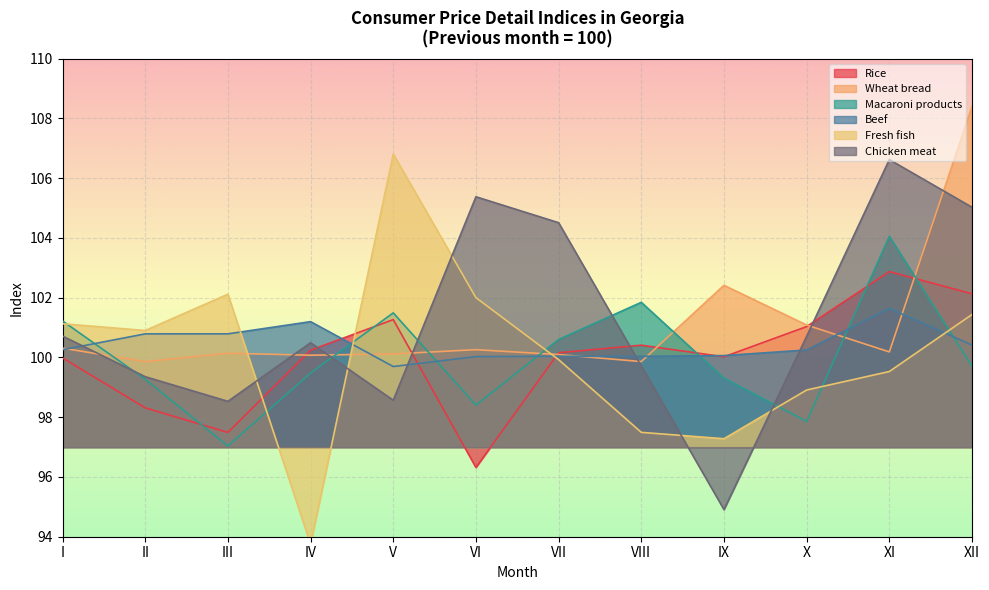

What is the value of the Rice point at the 7th from the left?

100.2